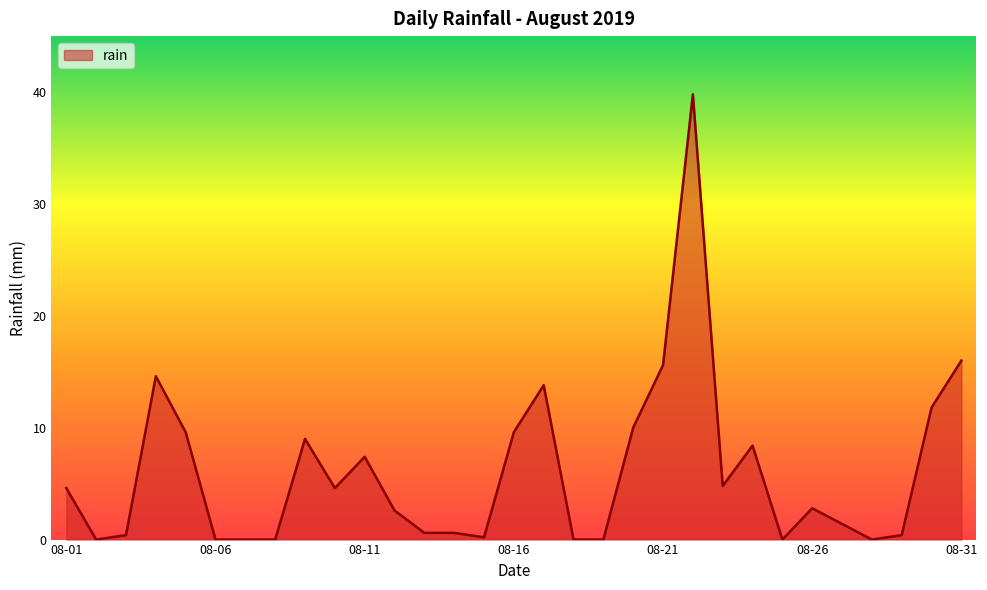

True or false: the data has more than 0 interior local peaks.

True